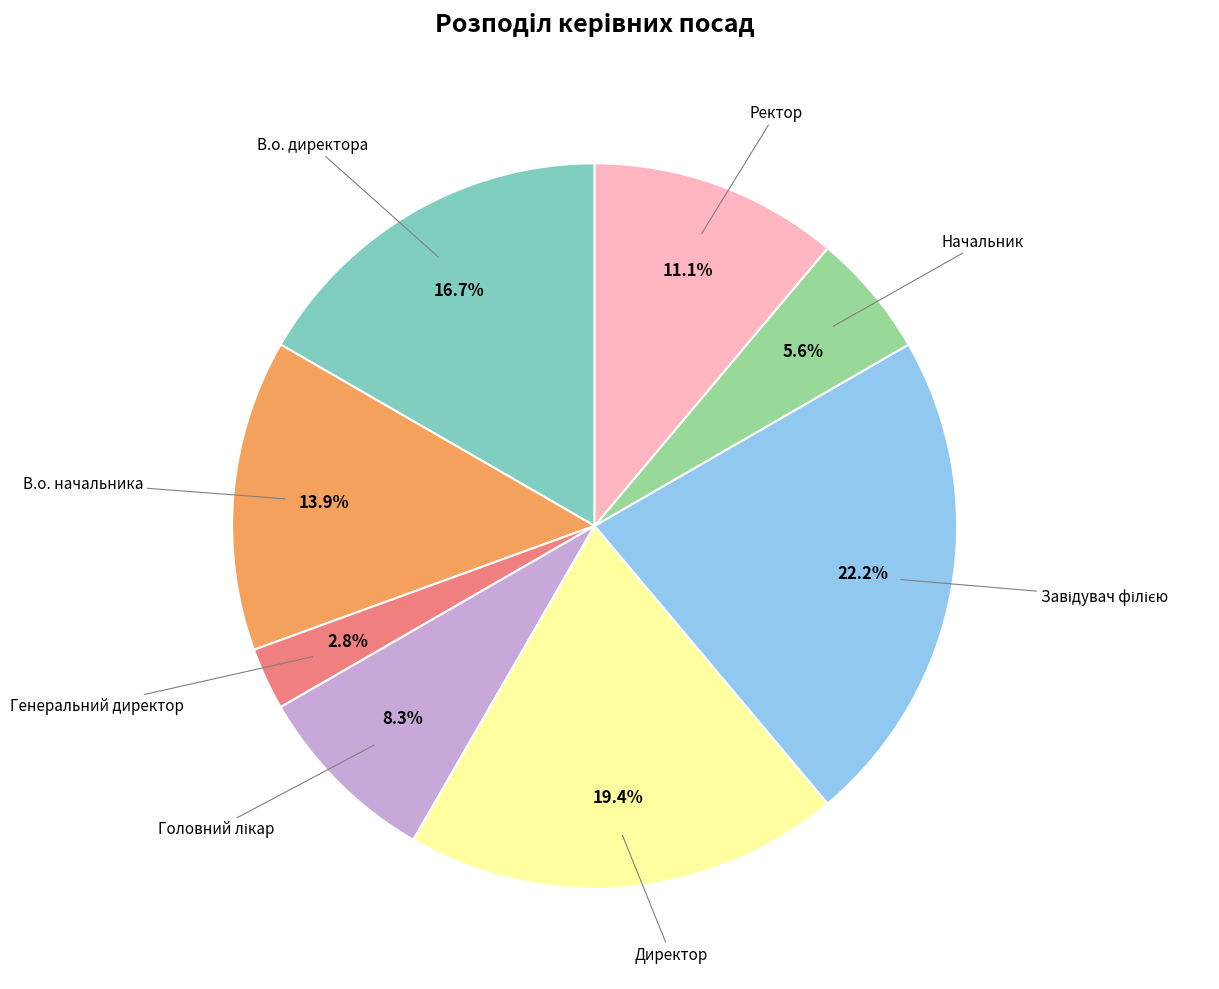

Count the number of slices in the pie.

8